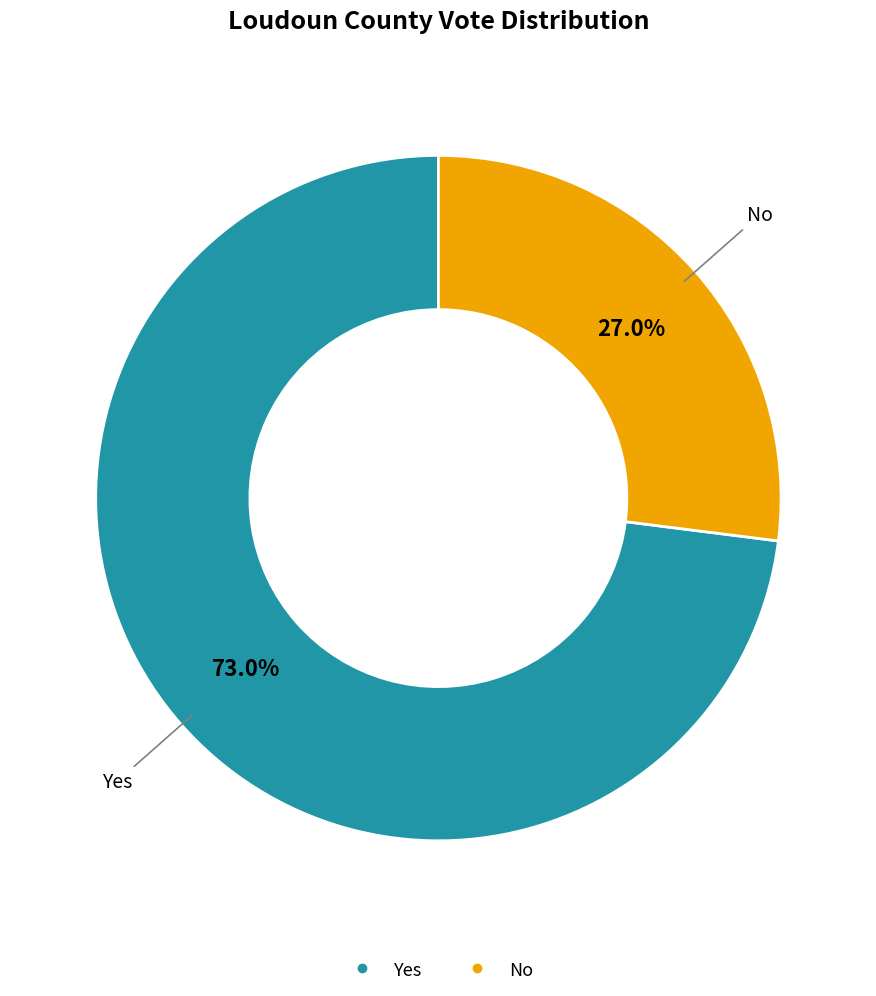

Is there a majority slice in this chart?

Yes